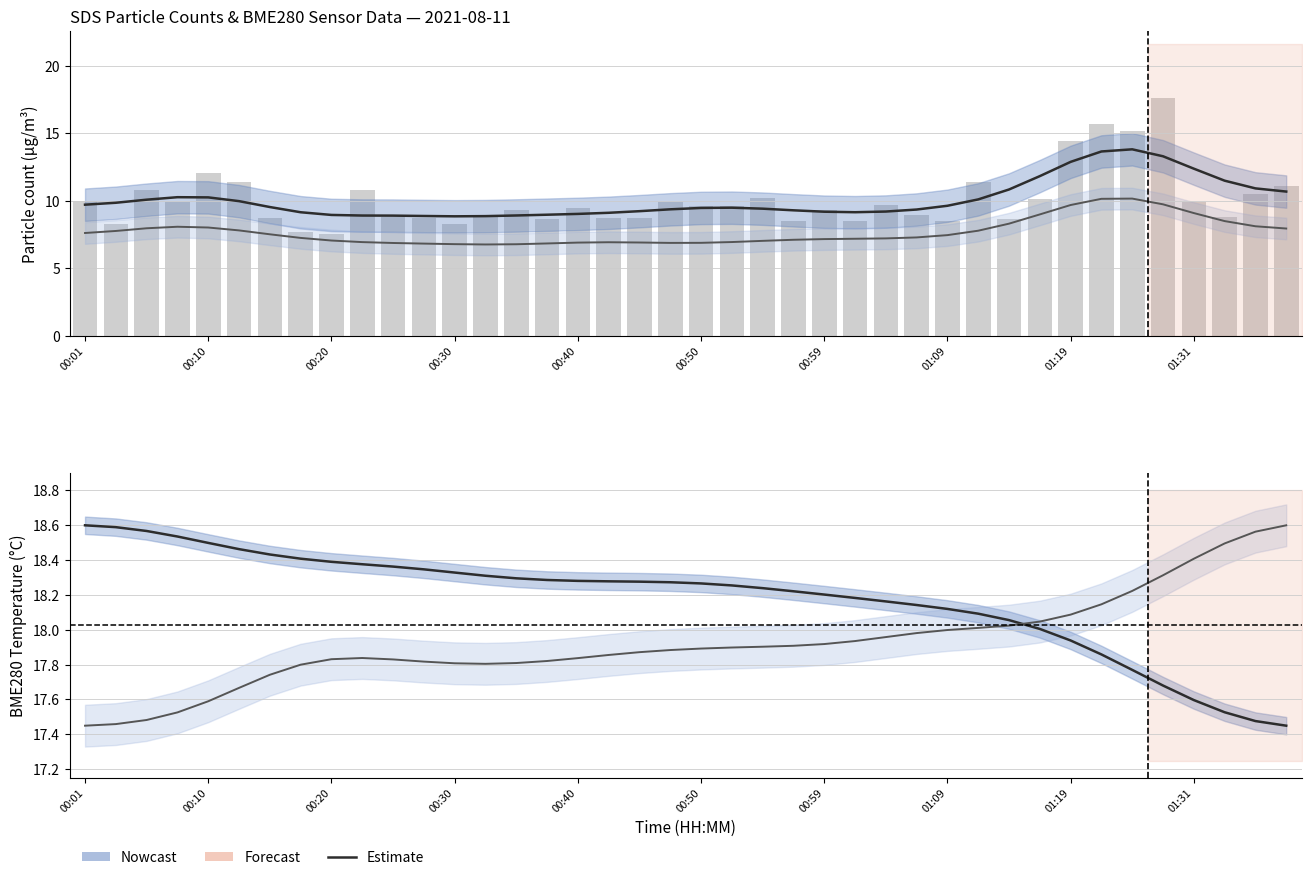

Reading right to left, transcribe all the data shown in this chart.

SDS_P1: 10.7	10.9	11.5	12.4	13.3	13.8	13.6	12.9	11.8	10.8	10.1	9.6	9.3	9.2	9.2	9.2	9.3	9.4	9.5	9.5	9.4	9.2	9.1	9.0	9.0	8.9	8.9	8.8	8.9	8.9	8.9	8.9	9.1	9.5	10.0	10.2	10.3	10.1	9.9	9.7
SDS_P2: 7.9	8.1	8.5	9.1	9.7	10.2	10.1	9.7	9.0	8.3	7.8	7.5	7.3	7.2	7.2	7.2	7.1	7.0	6.9	6.9	6.9	6.9	6.9	6.9	6.8	6.8	6.8	6.8	6.8	6.9	6.9	7.1	7.2	7.5	7.8	8.0	8.1	8.0	7.8	7.6
BME280_temperature (°C): 17.4	17.5	17.5	17.6	17.7	17.8	17.9	17.9	18.0	18.1	18.1	18.1	18.1	18.2	18.2	18.2	18.2	18.2	18.3	18.3	18.3	18.3	18.3	18.3	18.3	18.3	18.3	18.3	18.3	18.4	18.4	18.4	18.4	18.4	18.5	18.5	18.5	18.6	18.6	18.6
BME280_humidity (scaled): 18.6	18.6	18.5	18.4	18.3	18.2	18.1	18.1	18.0	18.0	18.0	18.0	18.0	18.0	17.9	17.9	17.9	17.9	17.9	17.9	17.9	17.9	17.9	17.8	17.8	17.8	17.8	17.8	17.8	17.8	17.8	17.8	17.8	17.7	17.7	17.6	17.5	17.5	17.5	17.4